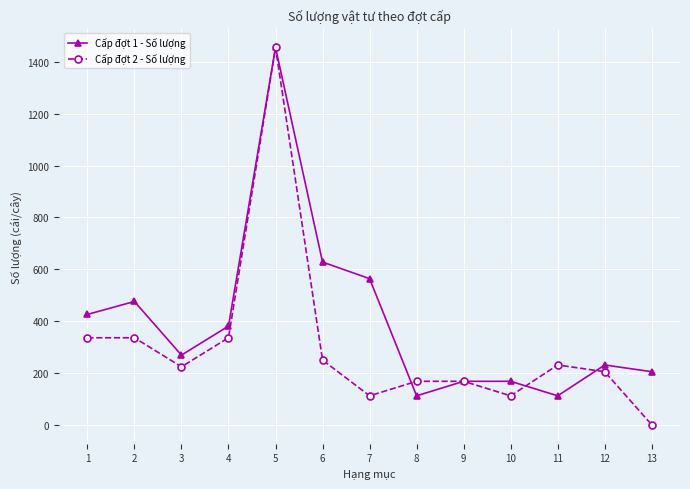

What is the highest value of the Cấp đợt 1 - Số lượng series?

1456